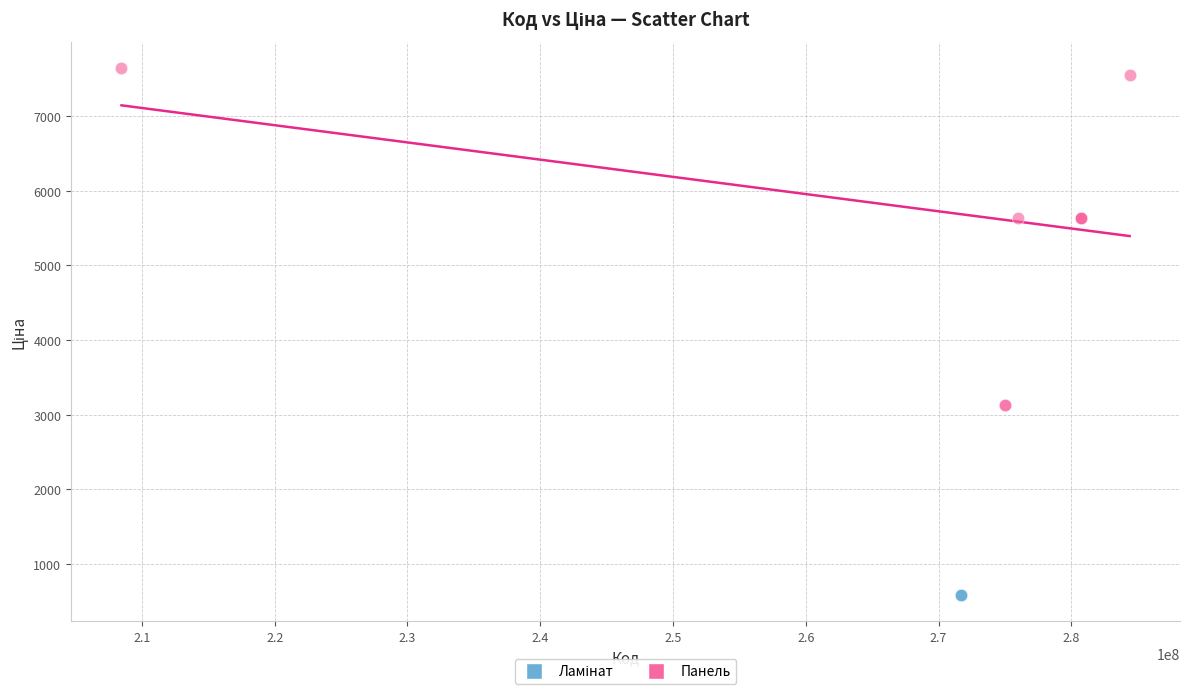

Which series reaches the maximum Y coordinate?

Панель